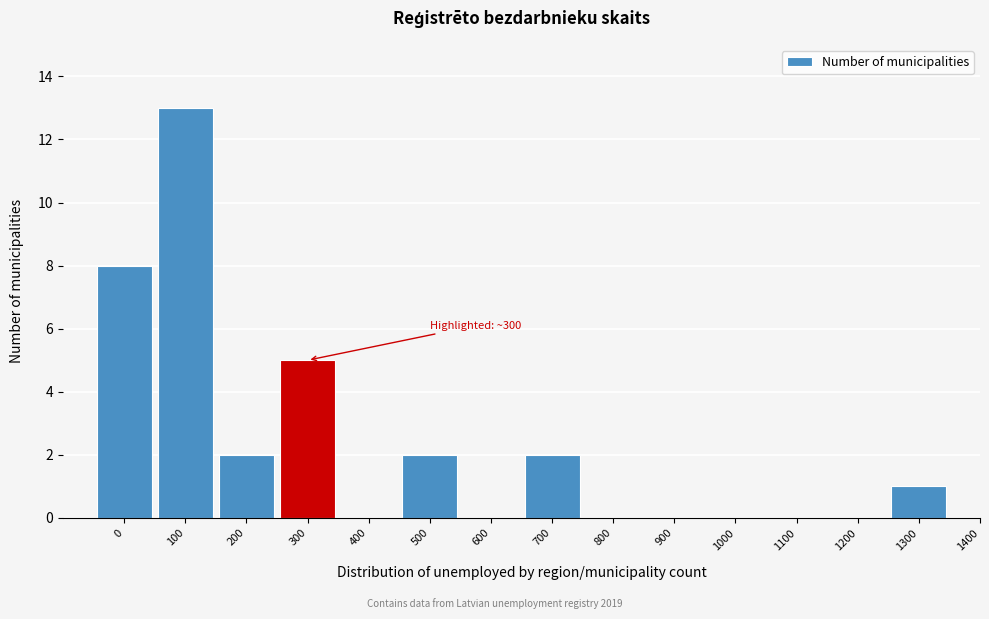

Reading right to left, what are all the values shown in this chart?

1400=0	1300=1	1200=0	1100=0	1000=0	900=0	800=0	700=2	600=0	500=2	400=0	300=5	200=2	100=13	0=8